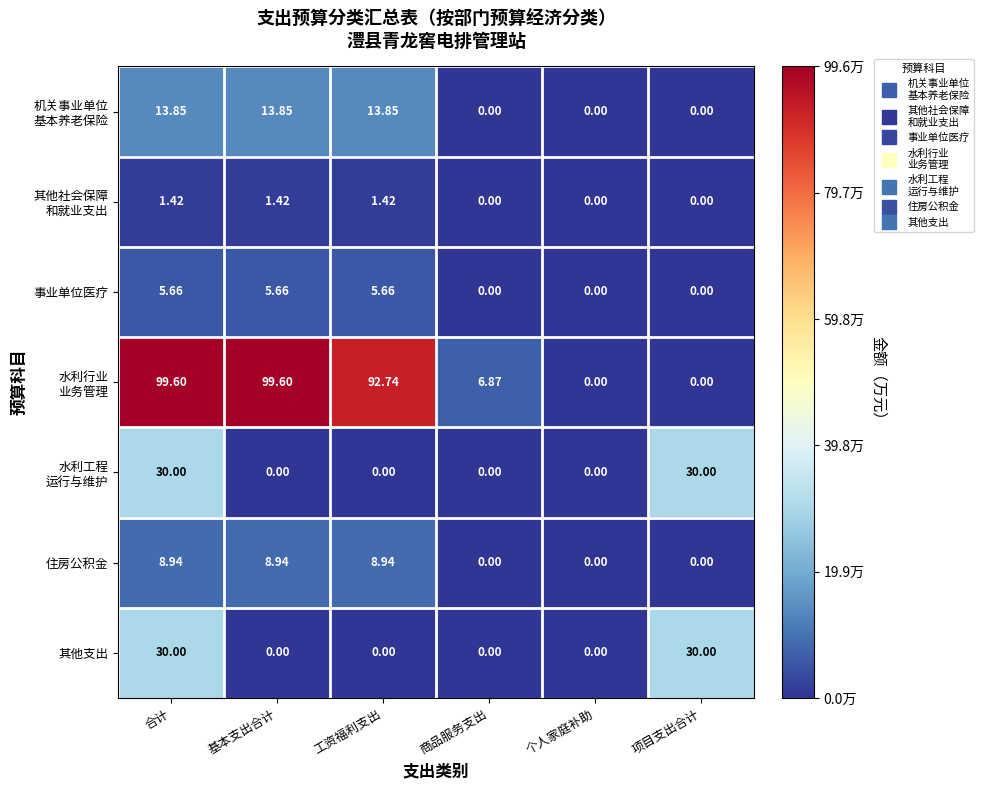

At which category is the sum across all series the highest?

合计